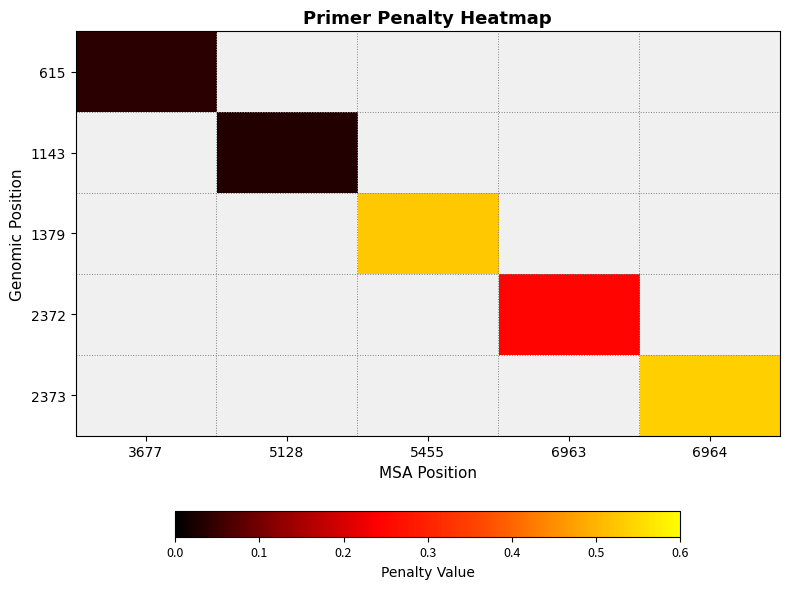

How many values in 2372 are above zero?

1